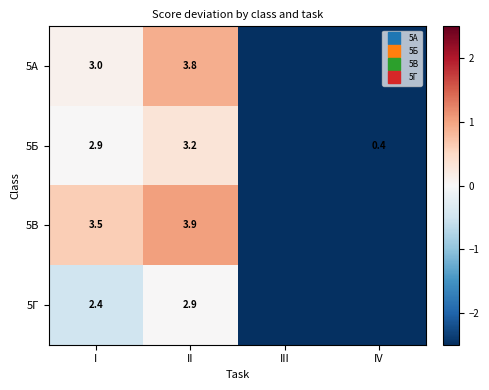

What is the sum of the 5В values at II and IV?

-1.9